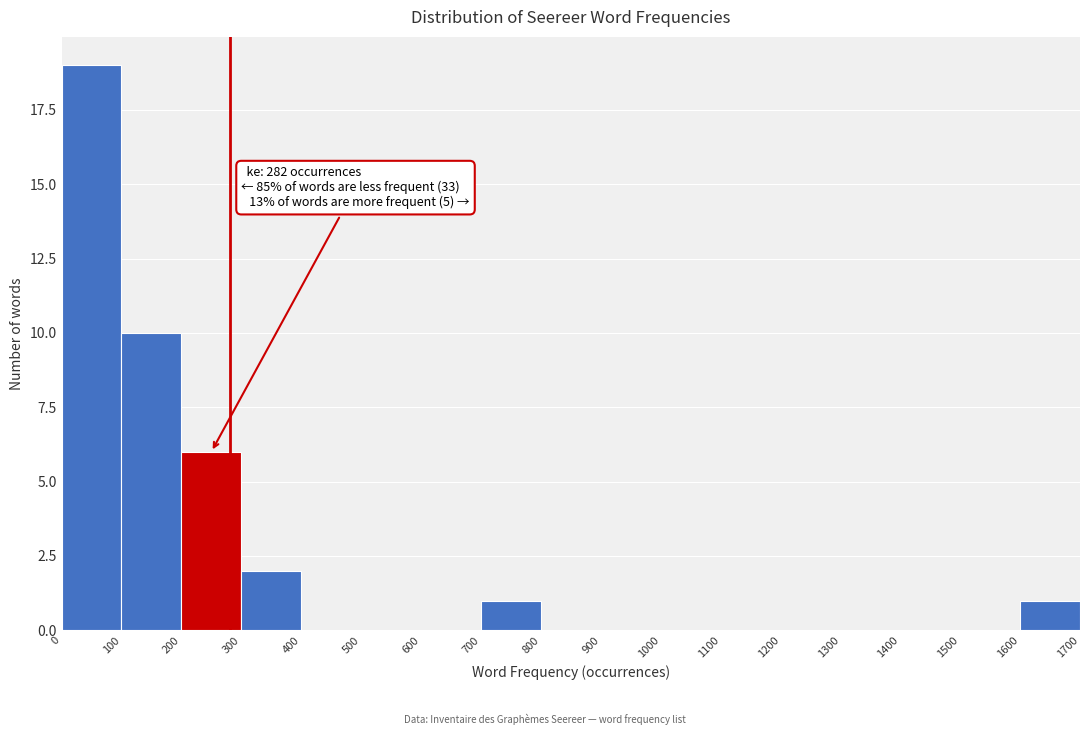

Over which range of the x-axis is the bar tallest?

0 to 100